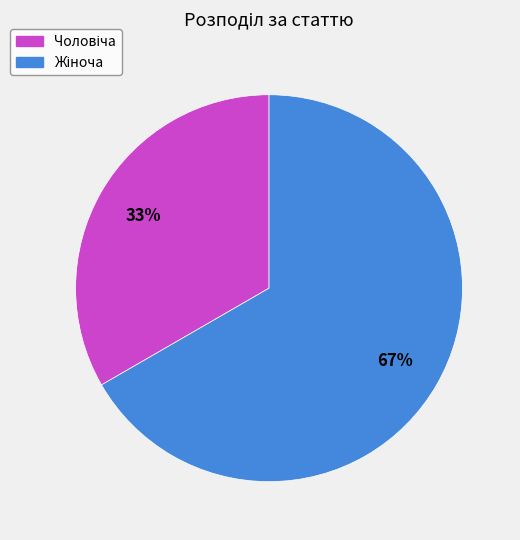

To the nearest percent, what is the average slice percentage?

50%